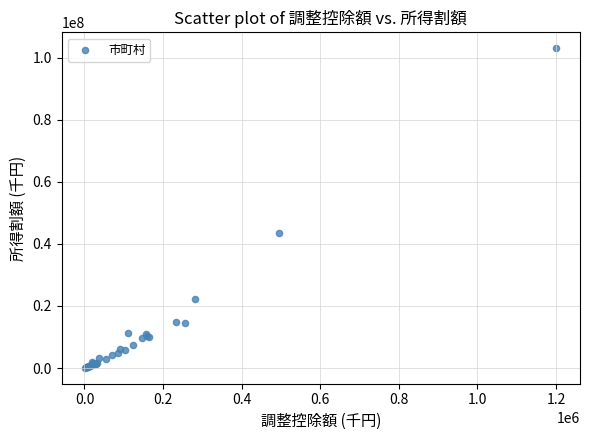

What Y value in the scatter plot is closest to 51571680?

43620708